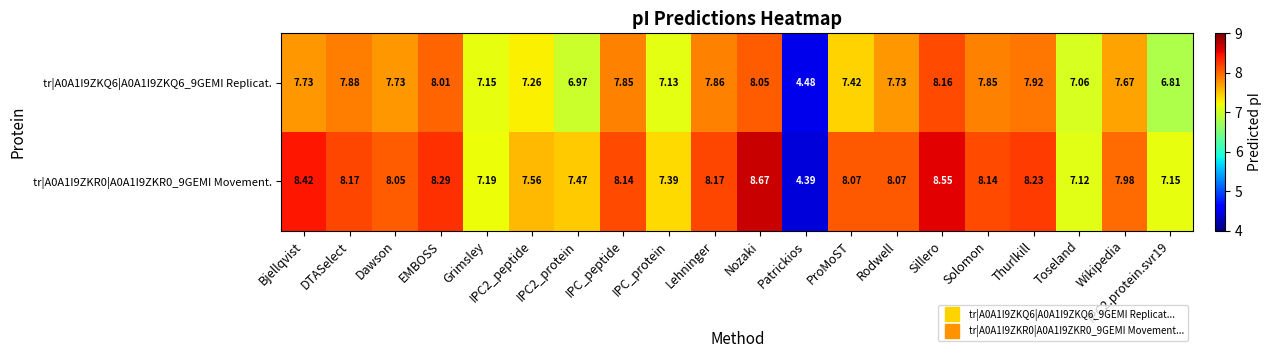

What is the maximum value shown in the chart?

8.7